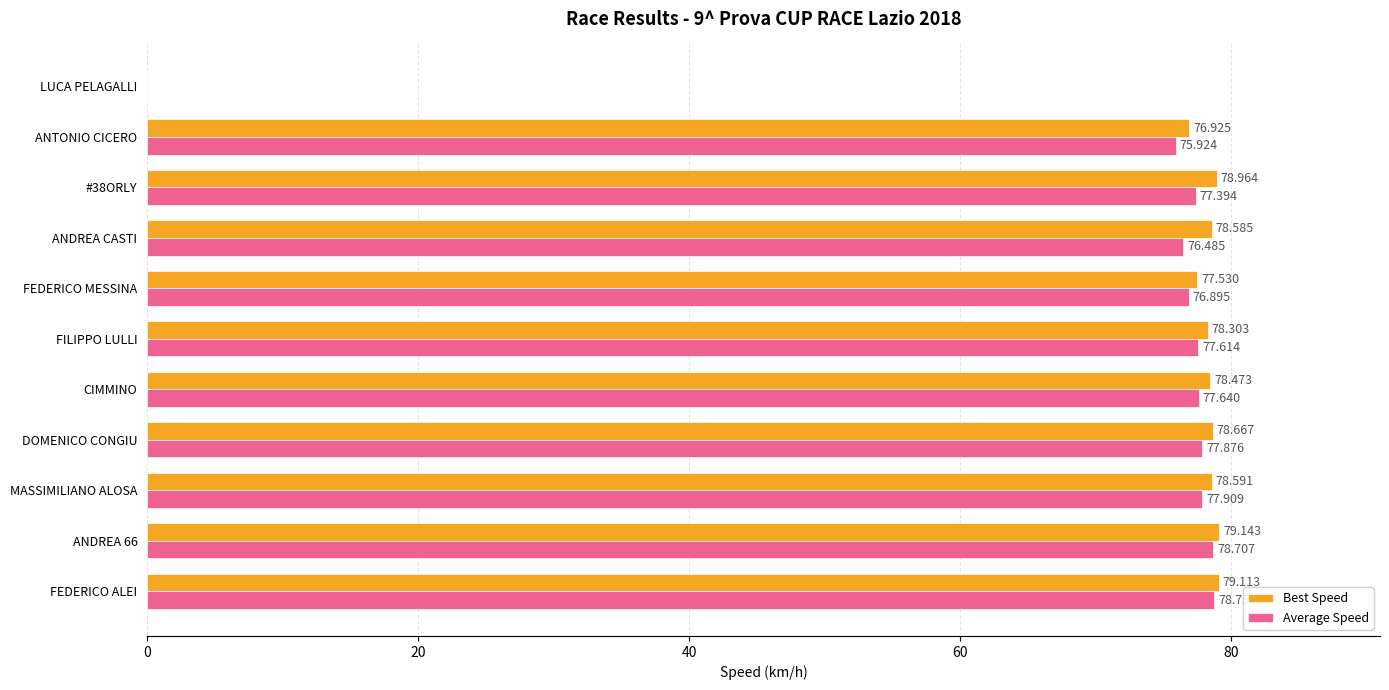

At which category is the sum across all series the highest?

FEDERICO ALEI